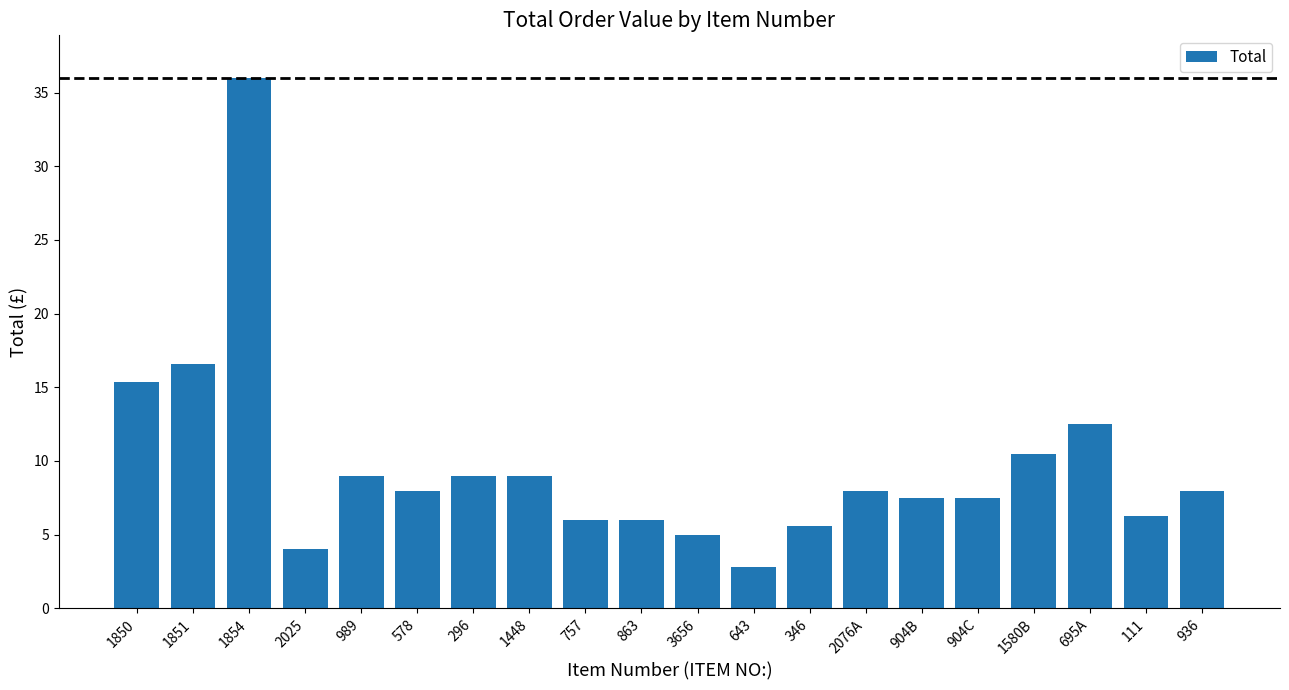

What position from the left is 2025?

4